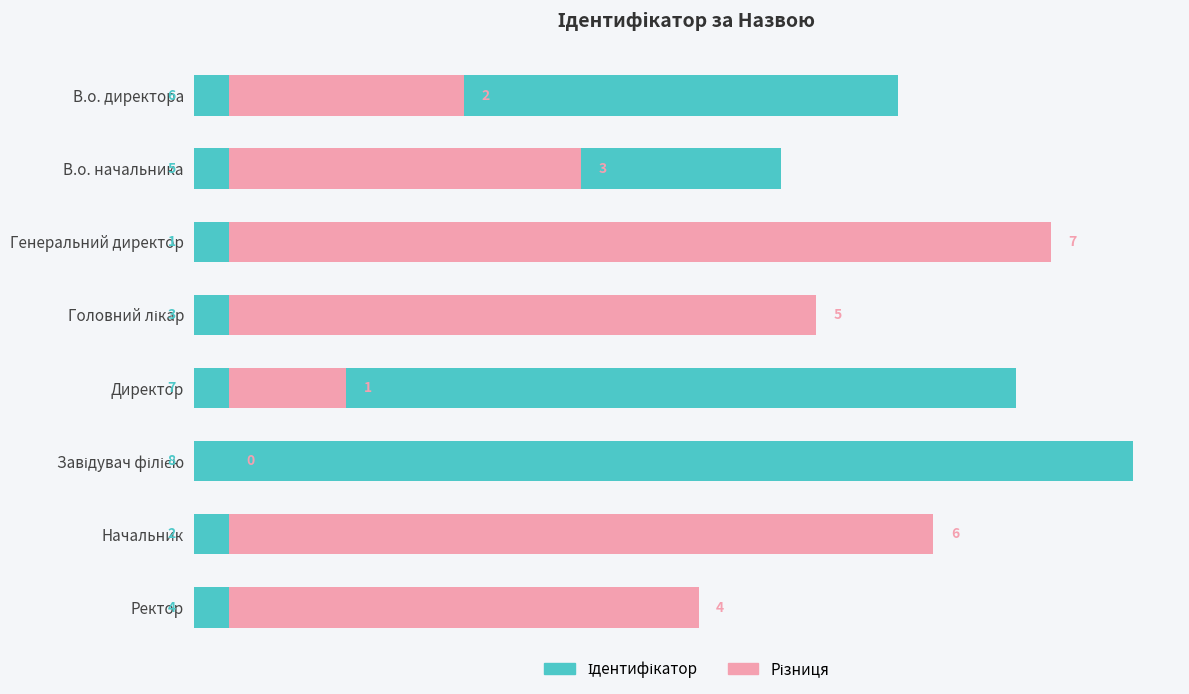

Count the Різниця values in the range 1 to 6.

6